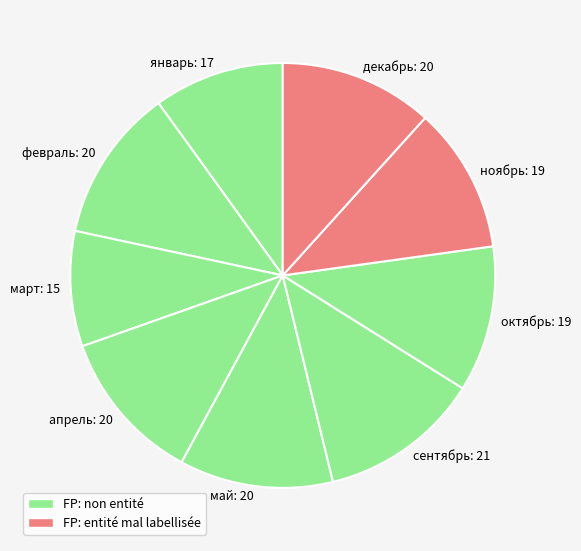

Count the number of slices in the pie.

9